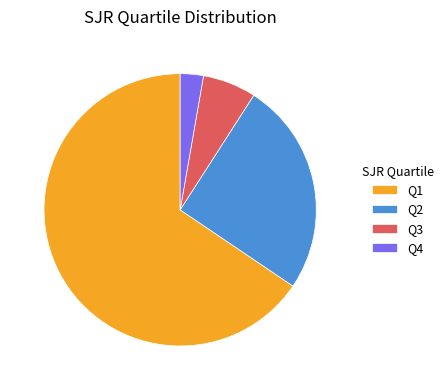

What is the largest slice in the pie chart?

Q1